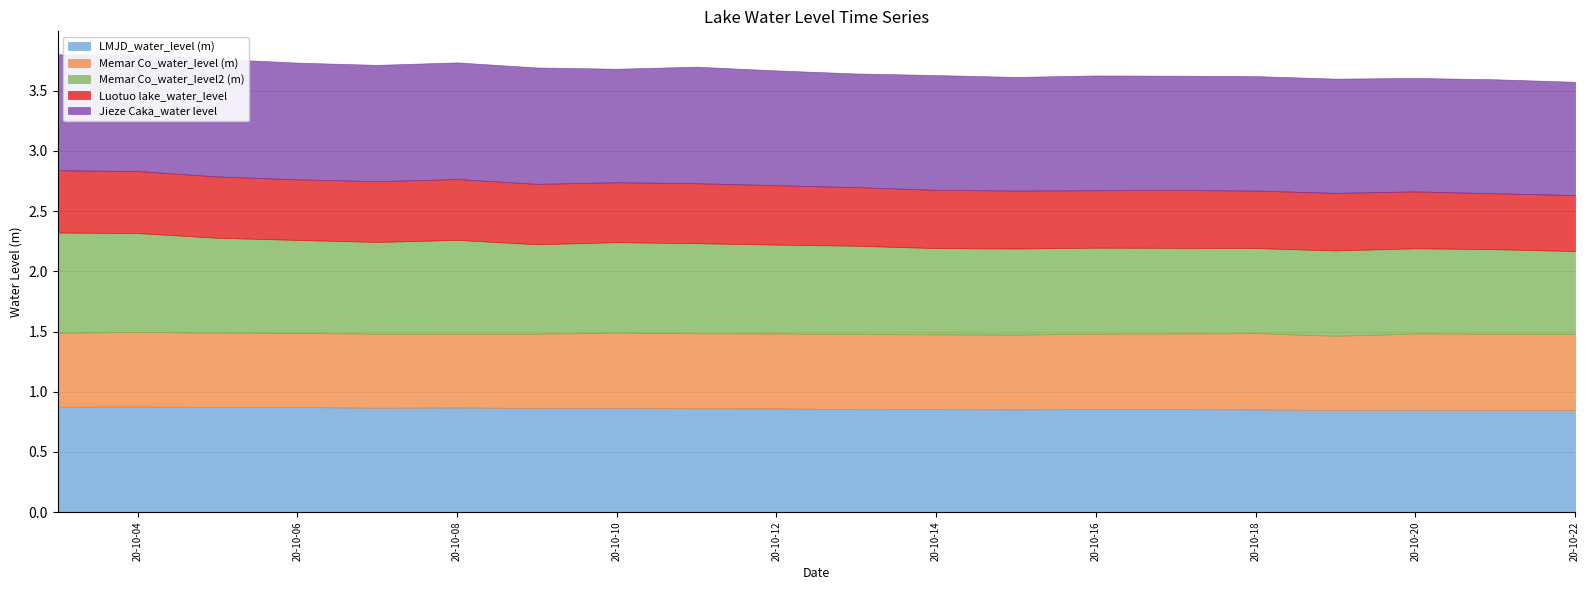

Between 2020-10-14 and 2020-10-15, which is larger?

2020-10-14